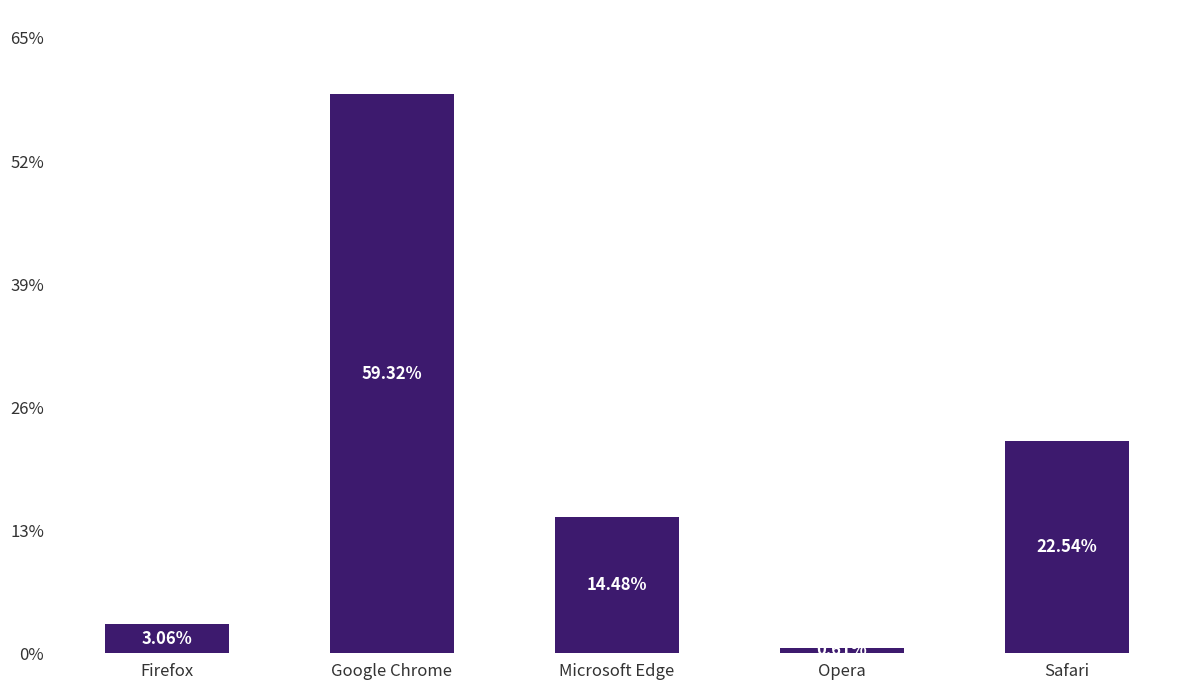

At which category does the chart reach its minimum across all series?

Opera